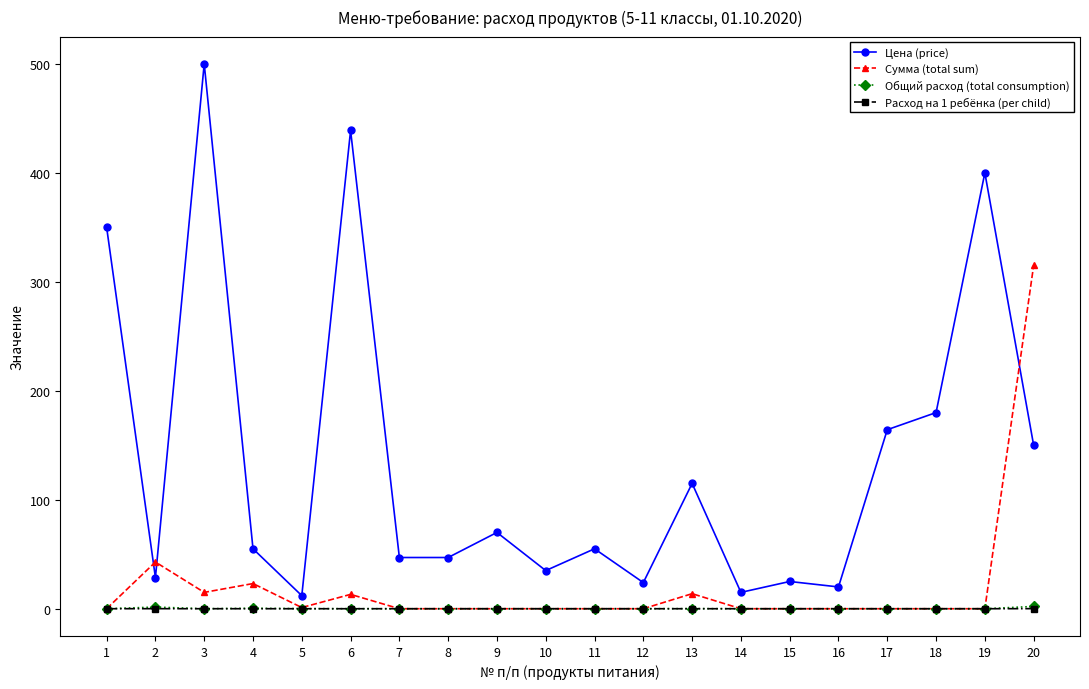

True or false: Цена (price) and Расход на 1 ребёнка (per child) intersect in this chart.

False